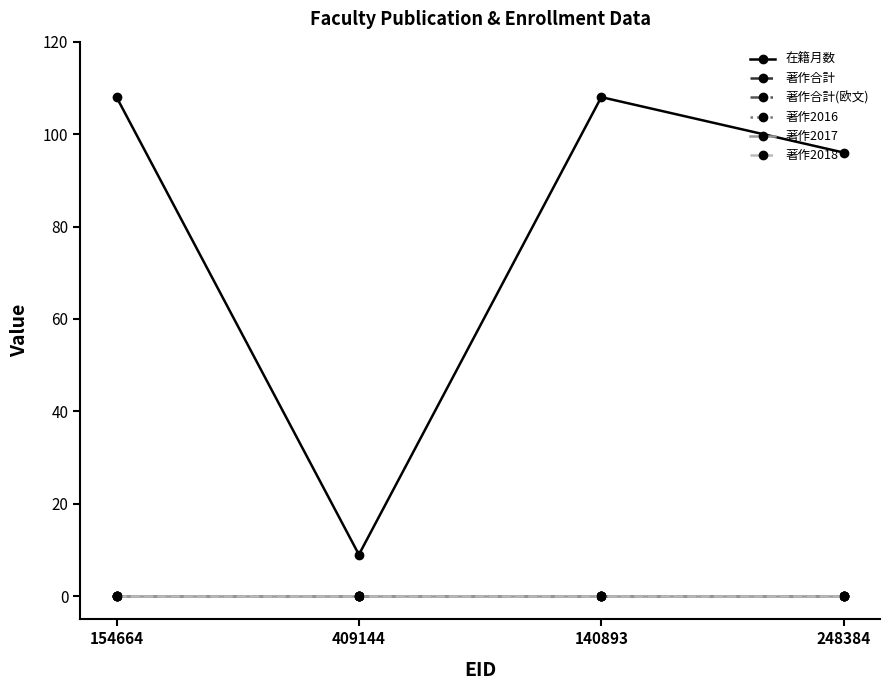

The 在籍月数 series shows 9 at 409144. True or false?

True